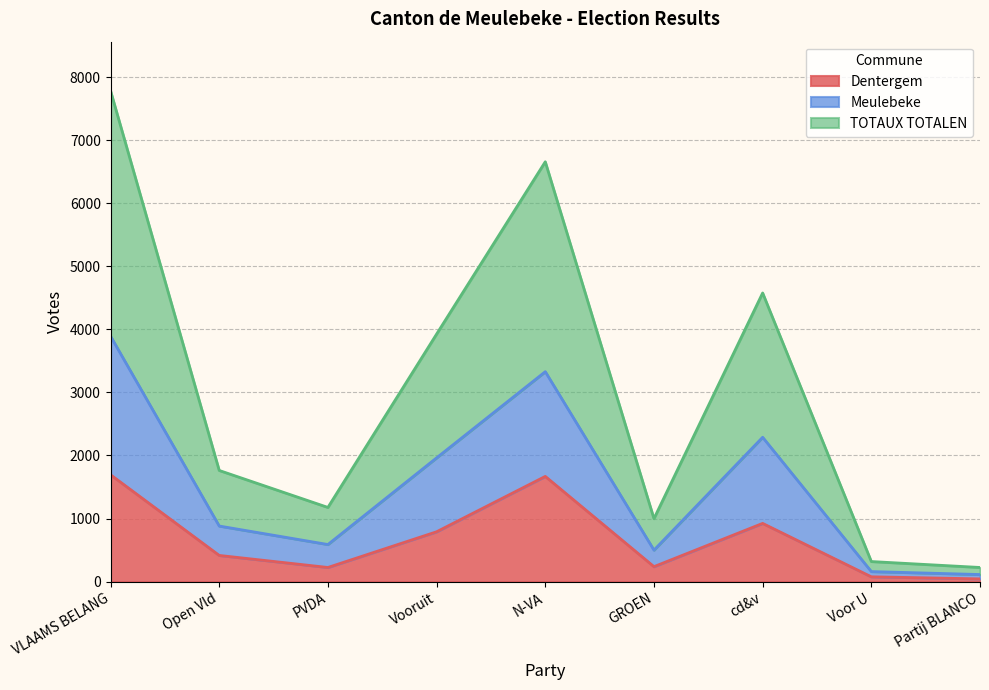

Which series has the widest spread of values?

TOTAUX TOTALEN